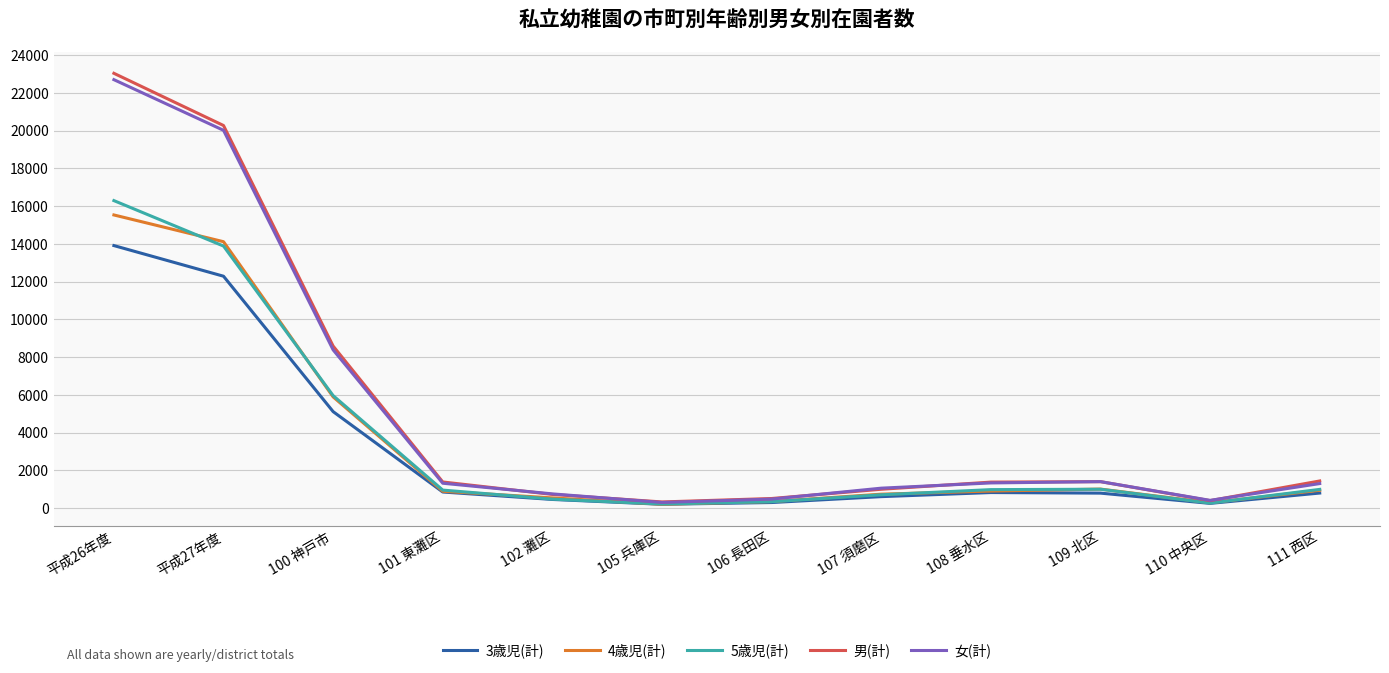

How many lines are shown in the chart?

5